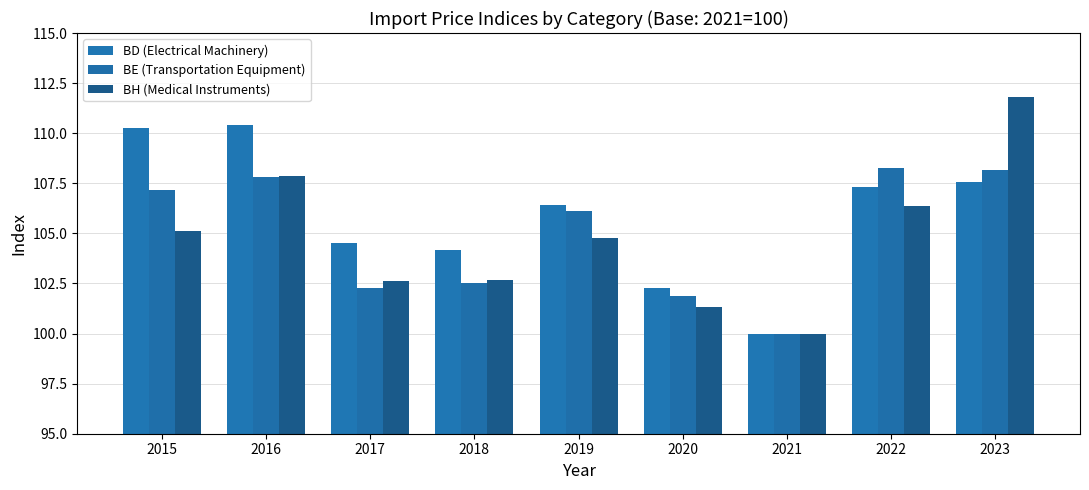

List the series in order of their peak value, lowest first.

BE (Transportation Equipment), BD (Electrical Machinery), BH (Medical Instruments)